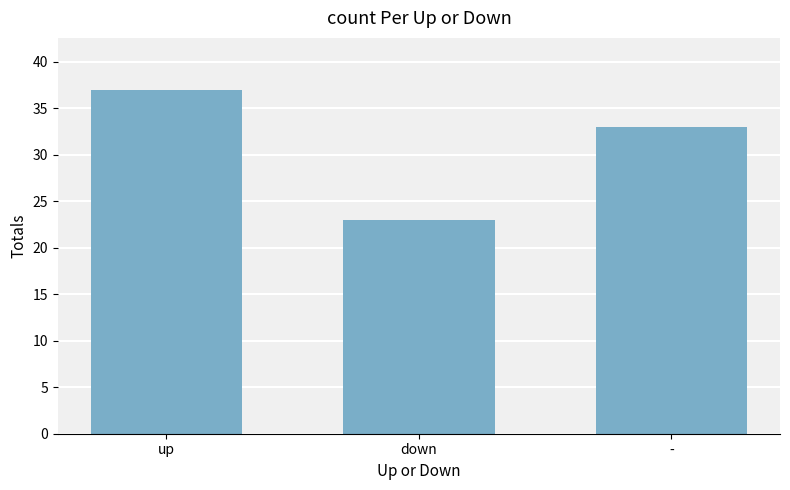

How many categories are shown in the chart?

3